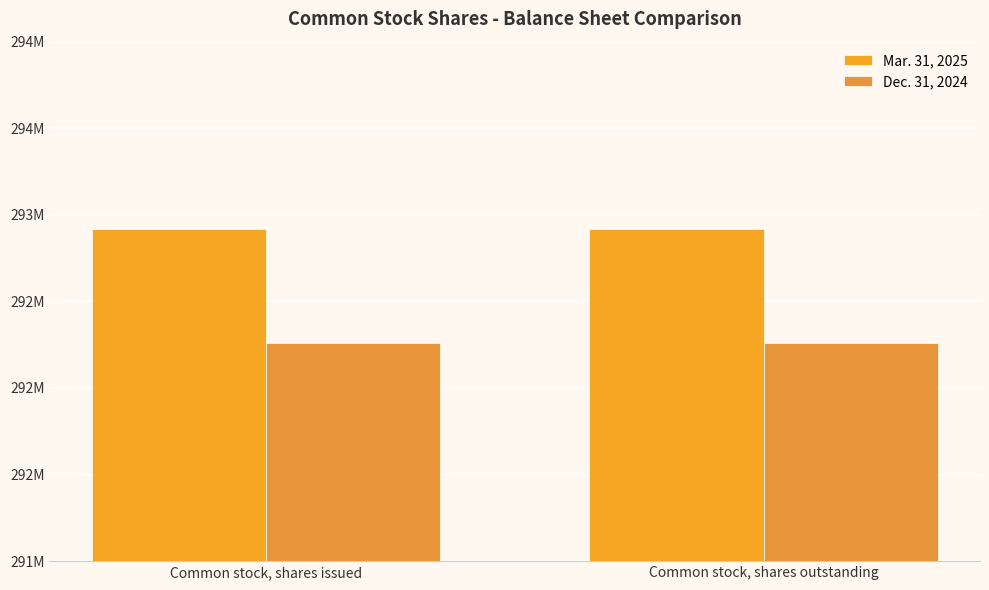

What is the maximum value for Dec. 31, 2024?

292260645